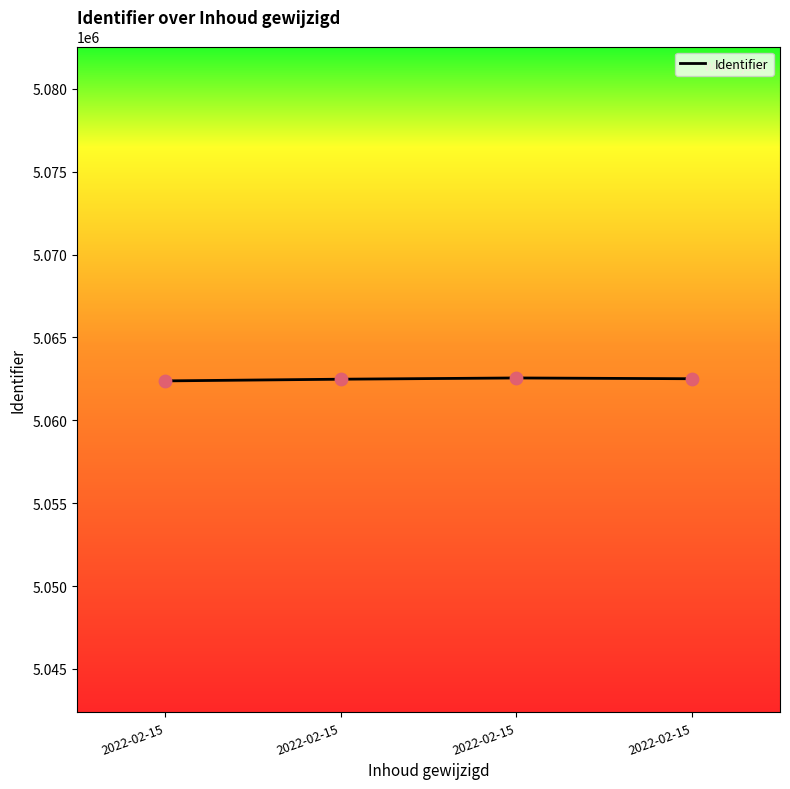

Between 2022-02-15 and 2022-02-15, which is larger?

2022-02-15